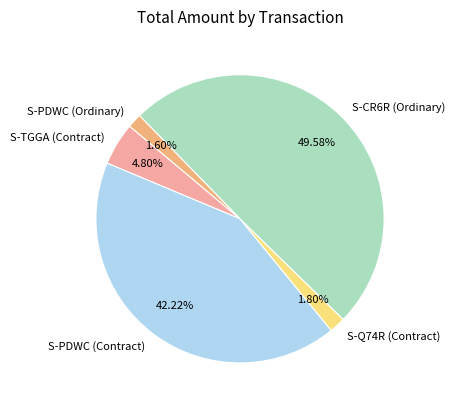

To the nearest percent, what is the average slice percentage?

20%